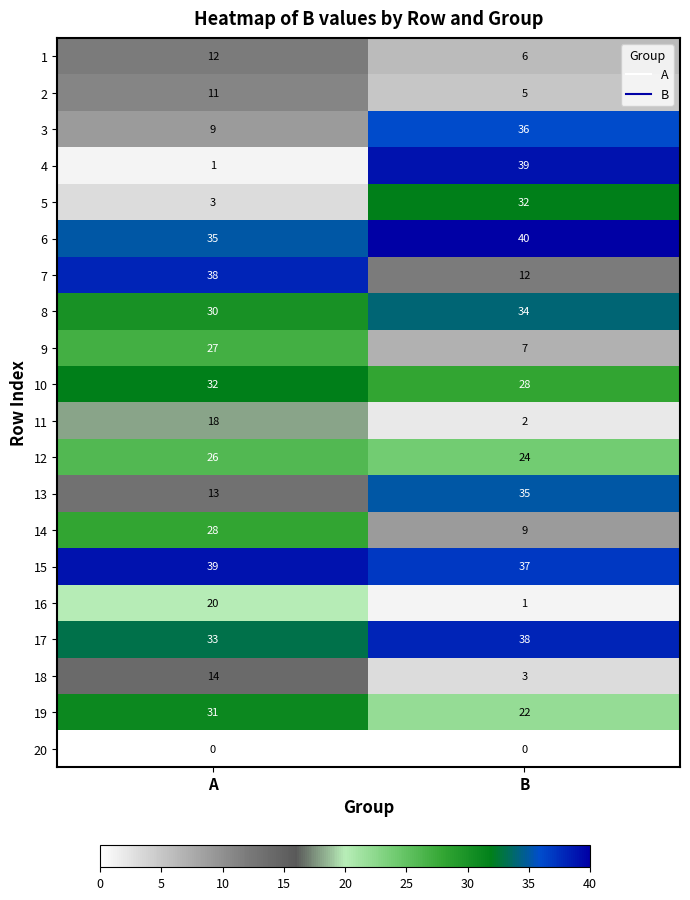

Which series has the largest range (max minus min)?

4